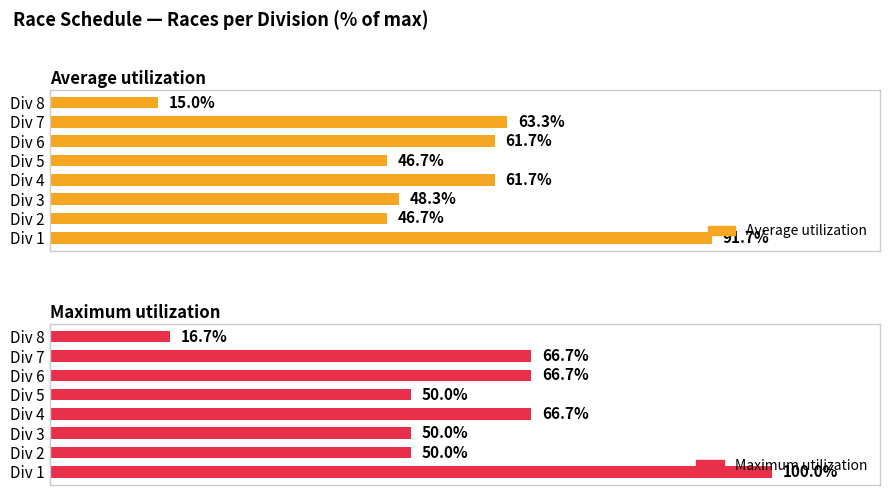

Is the value of Maximum utilization at Div 5 greater than the value of Average utilization at Div 4?

No